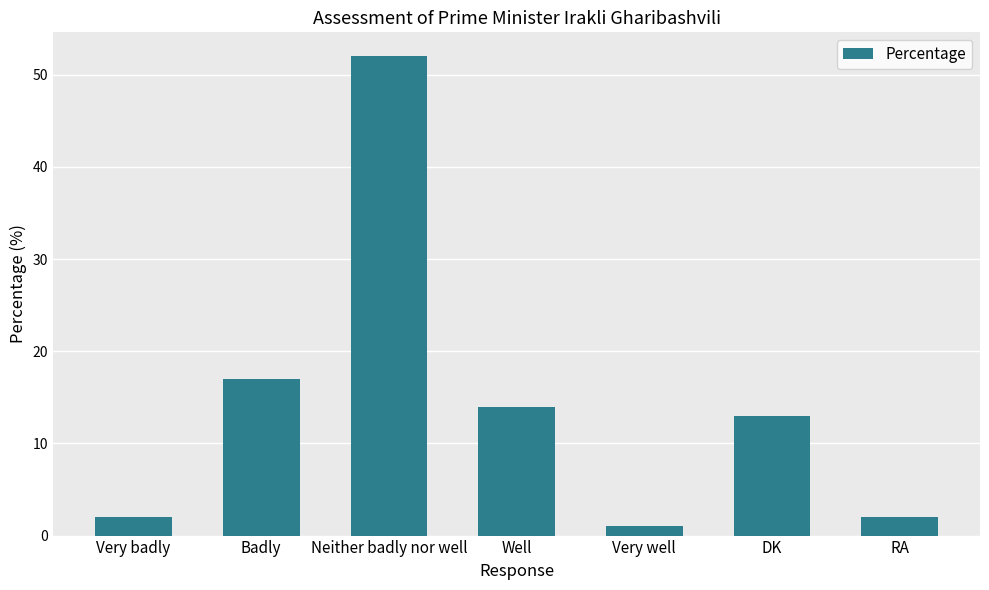

Does the chart contain any negative values?

No